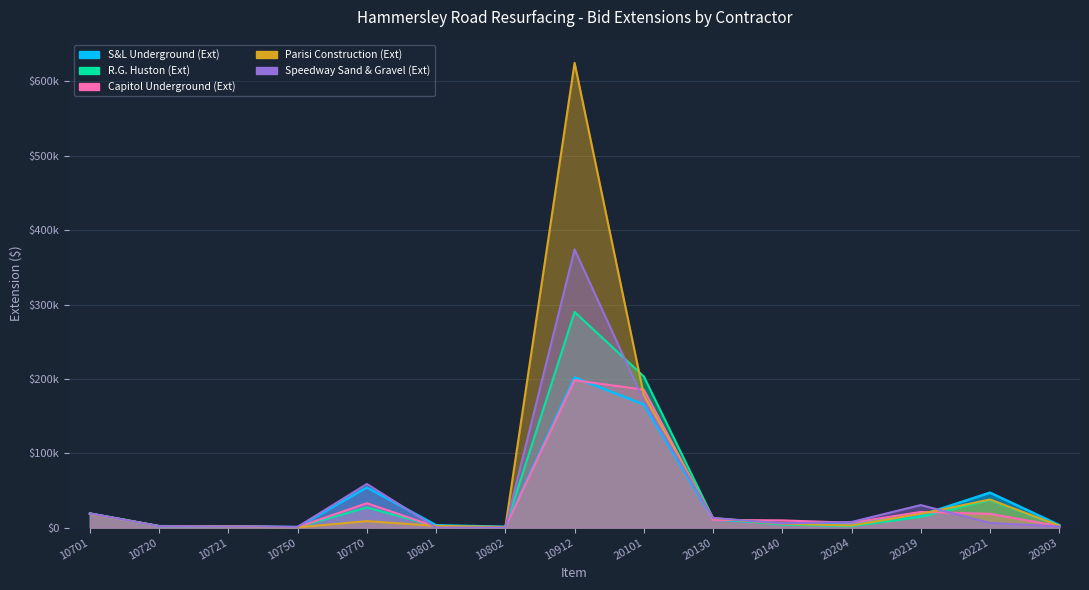

True or false: S&L Underground (Ext) has a value of 46936.5 at 20221.

True